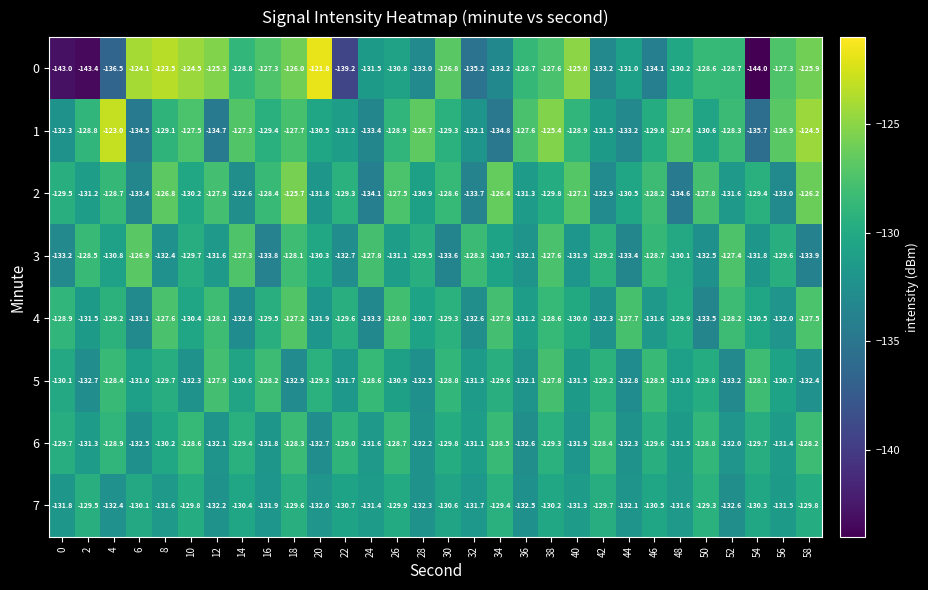

What is the maximum value for 3?

-126.9